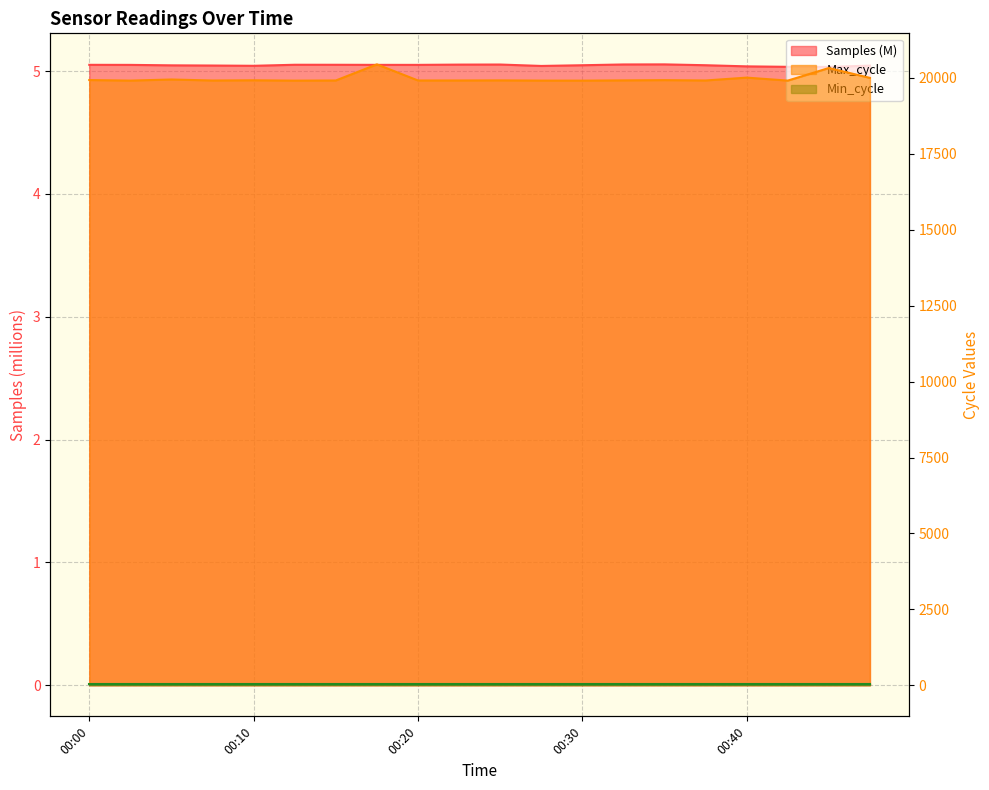

The value of Samples at 00:30 is 2.9. True or false?

False